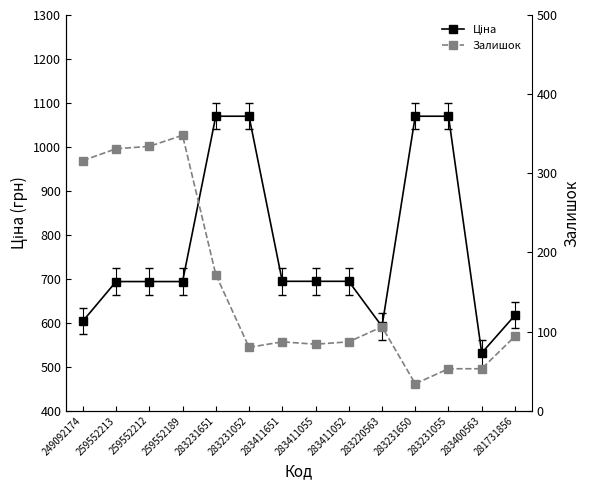

What is the spread (max minus min) of values at 283231052?

989.8